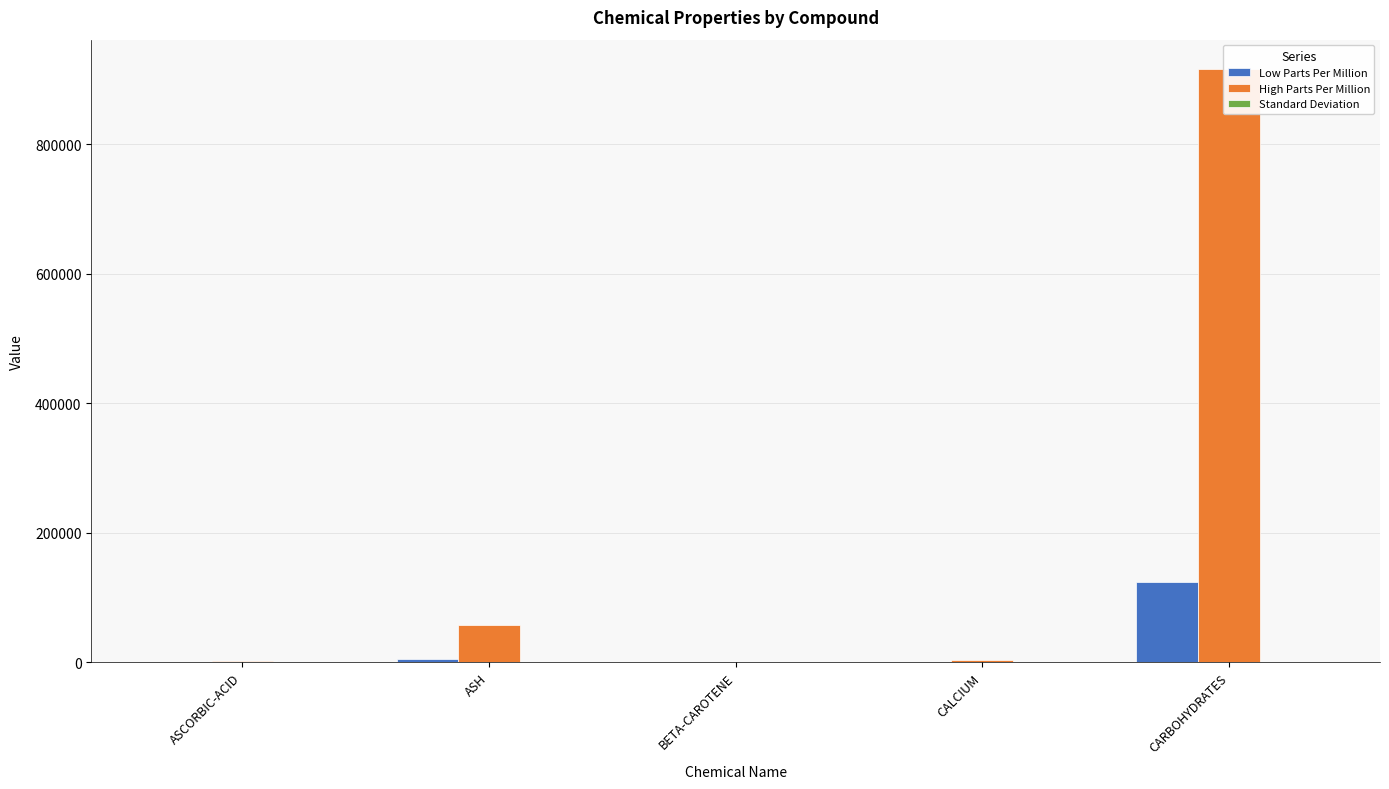

How many values in the Standard Deviation series are below 0?

3